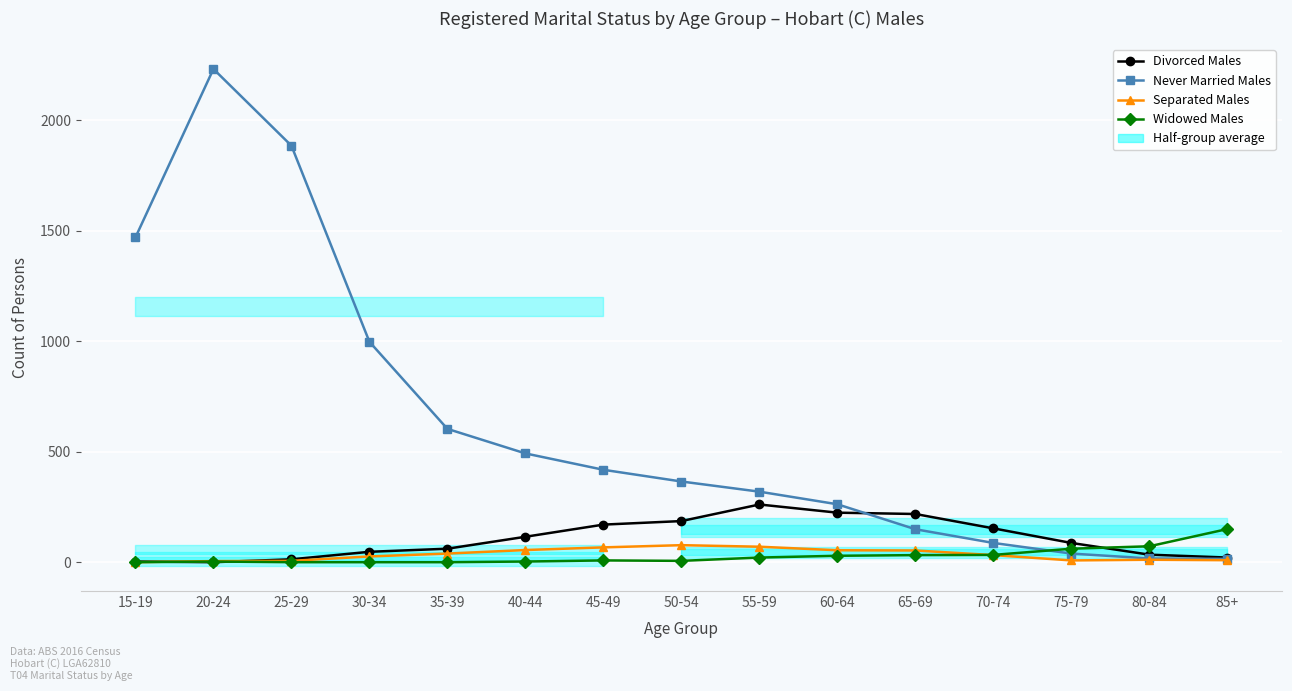

Between 20-24 and 40-44, which series saw the biggest shift?

Never Married Males